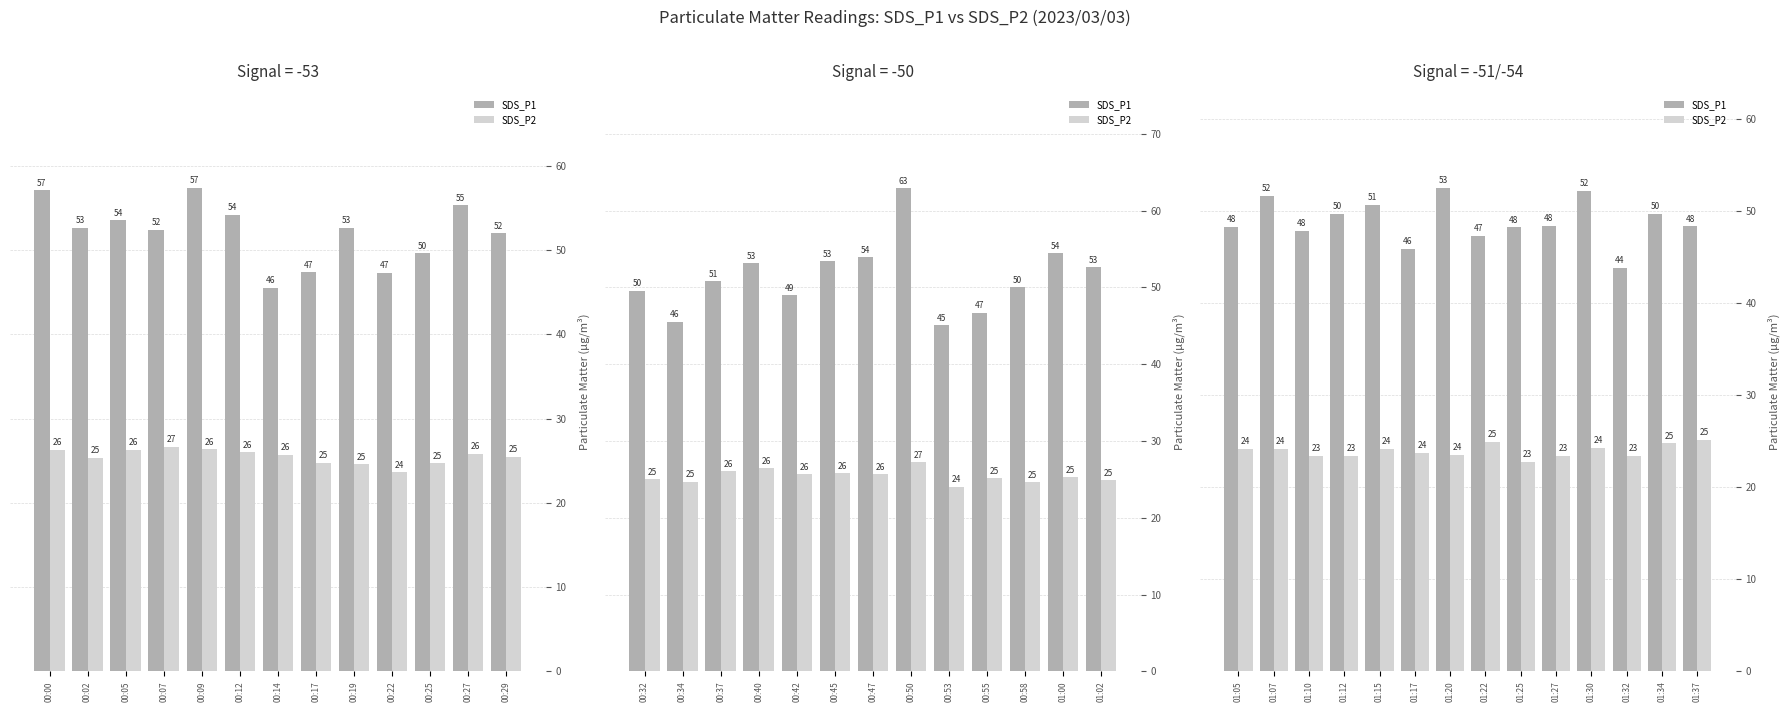

List the series in order of their peak value, lowest first.

SDS_P2, SDS_P1